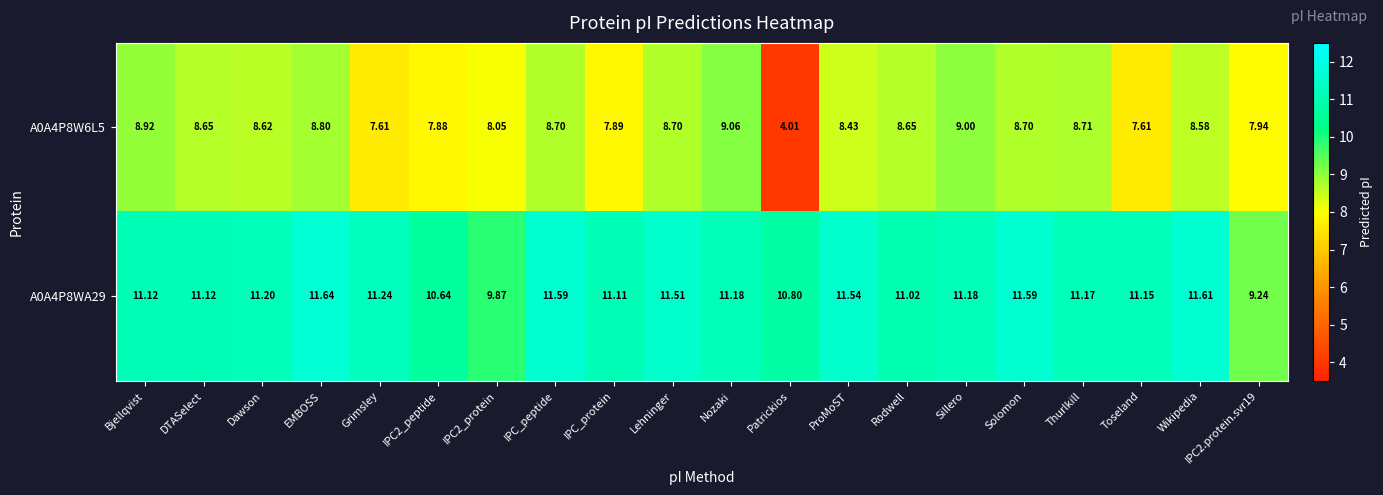

Is the value of A0A4P8W6L5 at IPC2_peptide greater than the value of A0A4P8WA29 at Wikipedia?

No